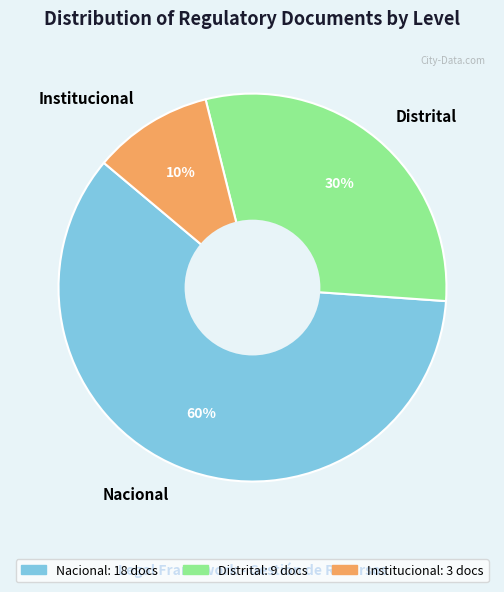

Is the sum of Institucional and Nacional greater than half?

Yes